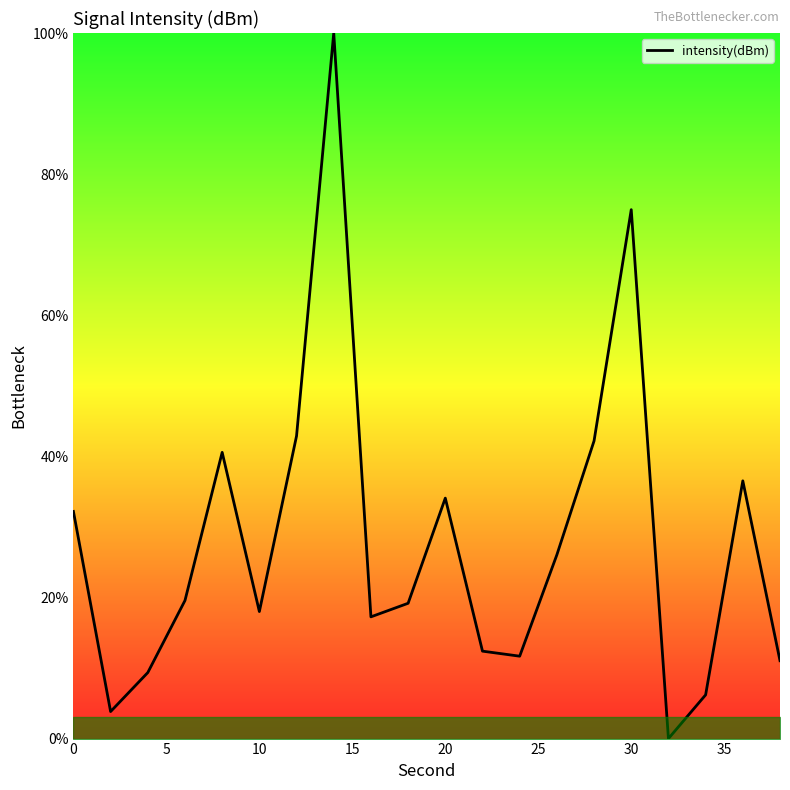

What is the average value?

27.9